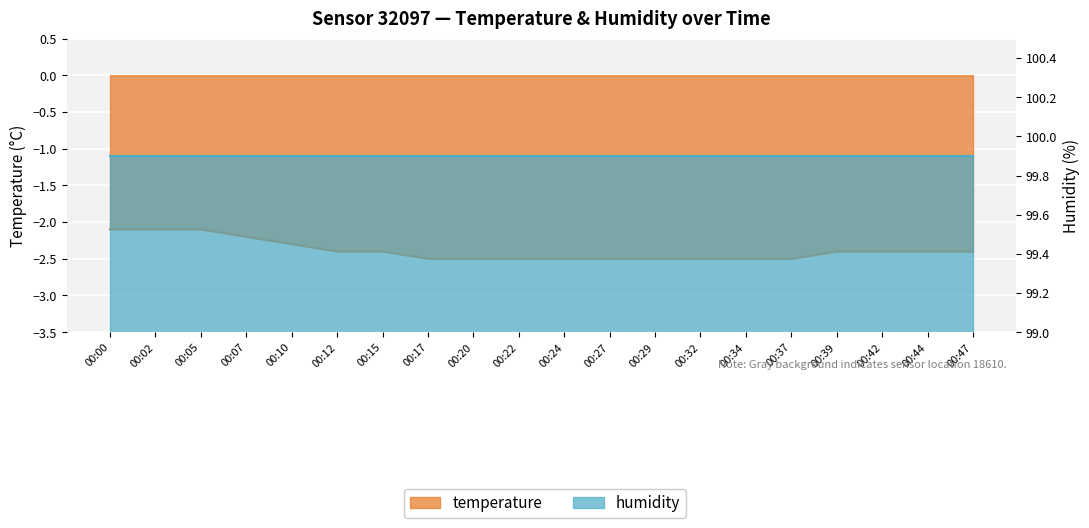

Reading left to right, extract all data points from this chart.

00:00=-2.1	00:02=-2.1	00:05=-2.1	00:07=-2.2	00:10=-2.3	00:12=-2.4	00:15=-2.4	00:17=-2.5	00:20=-2.5	00:22=-2.5	00:24=-2.5	00:27=-2.5	00:29=-2.5	00:32=-2.5	00:34=-2.5	00:37=-2.5	00:39=-2.4	00:42=-2.4	00:44=-2.4	00:47=-2.4